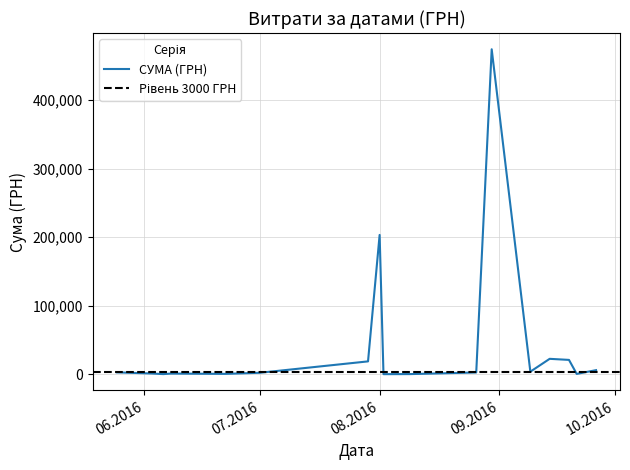

How many data points are less than 391?

20